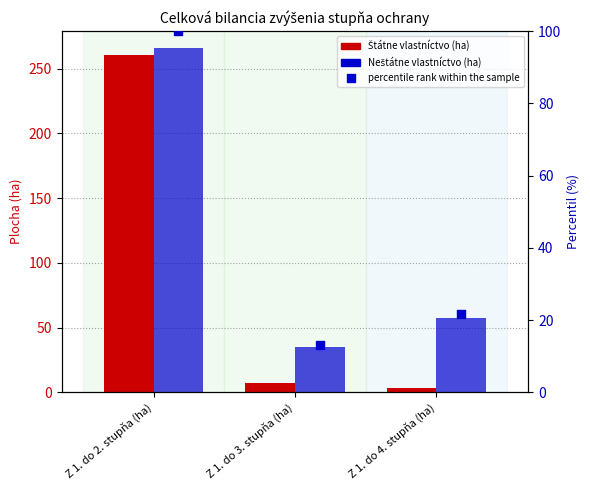

What are all the series names shown in the legend?

Štátne vlastníctvo (ha), Neštátne vlastníctvo (ha), percentile rank within the sample